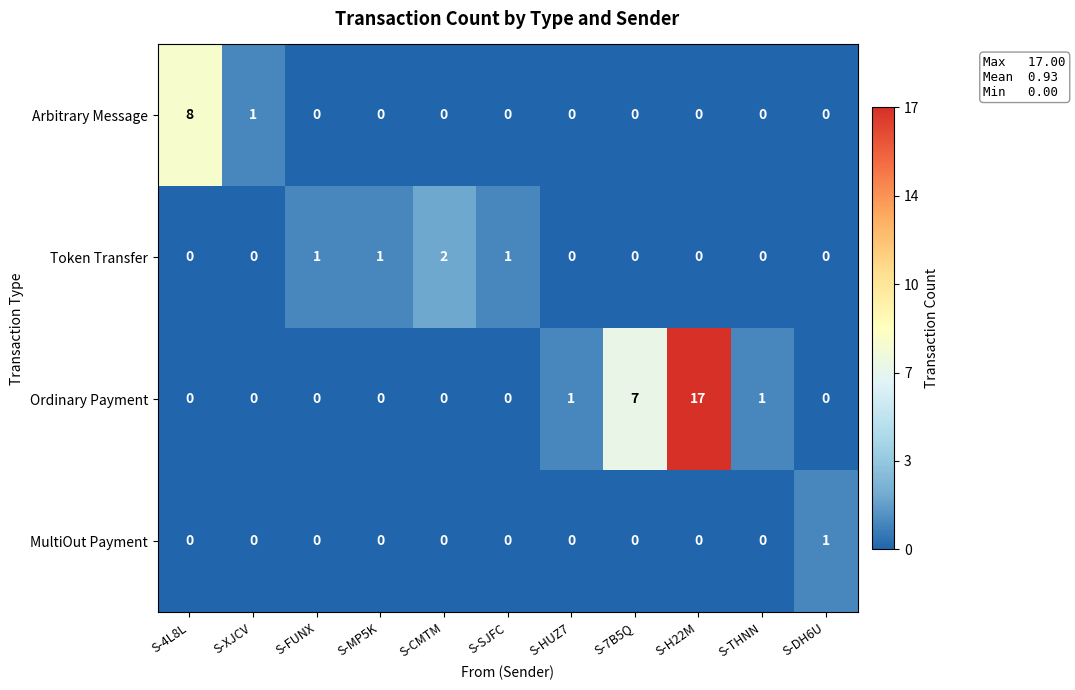

What is the difference between the maximum and minimum values in the Arbitrary Message series?

8